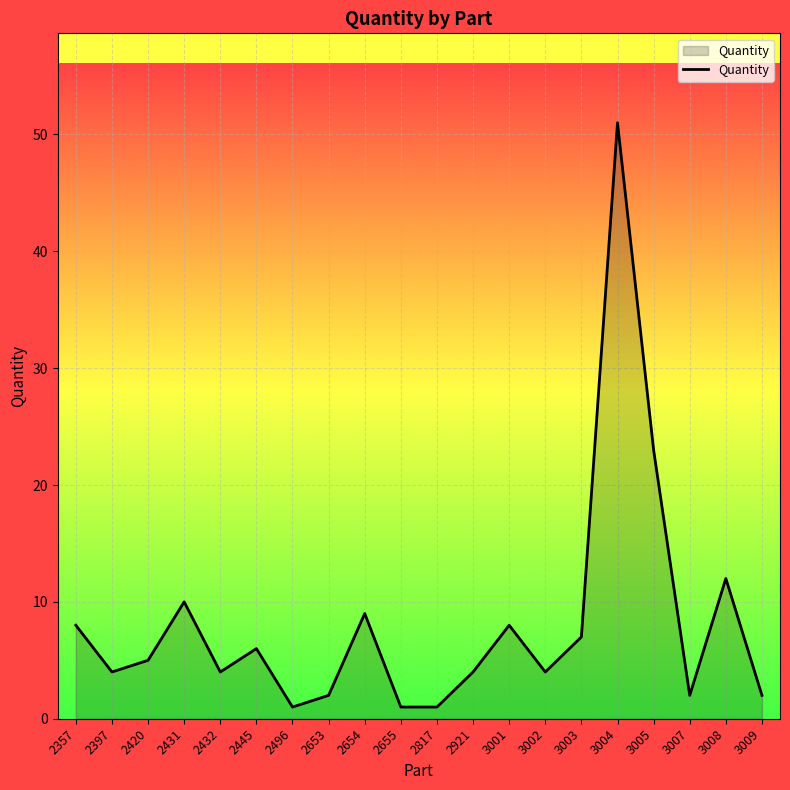

Does the chart display data point markers on the line(s)?

No